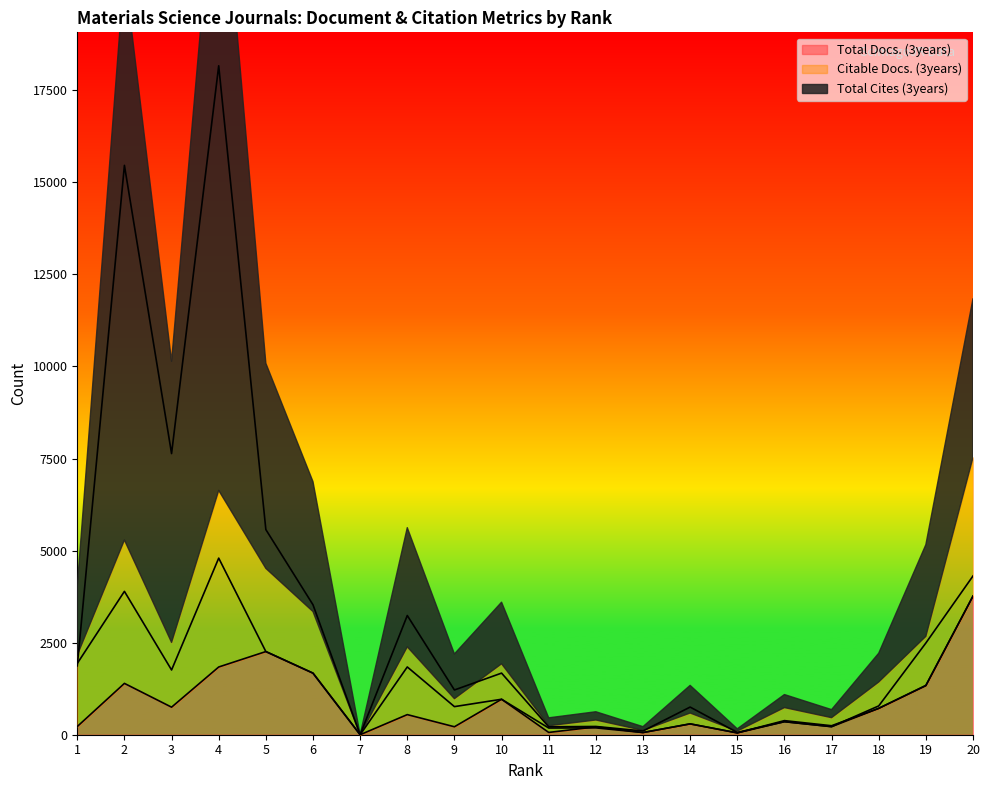

Does the chart have visible grid lines?

No